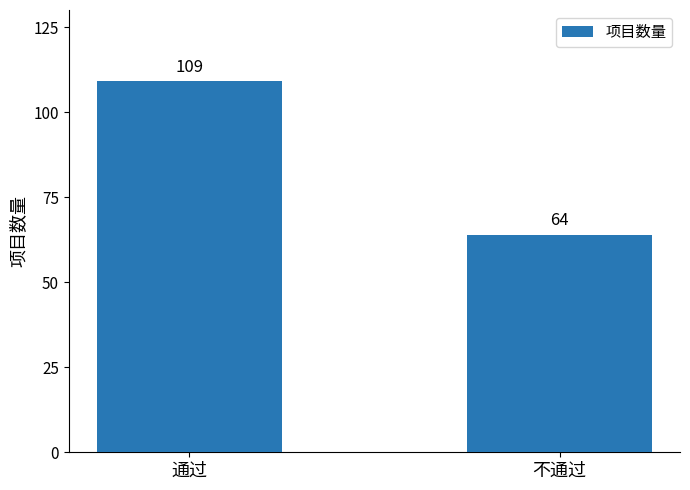

Which has a higher value, 不通过 or 通过?

通过